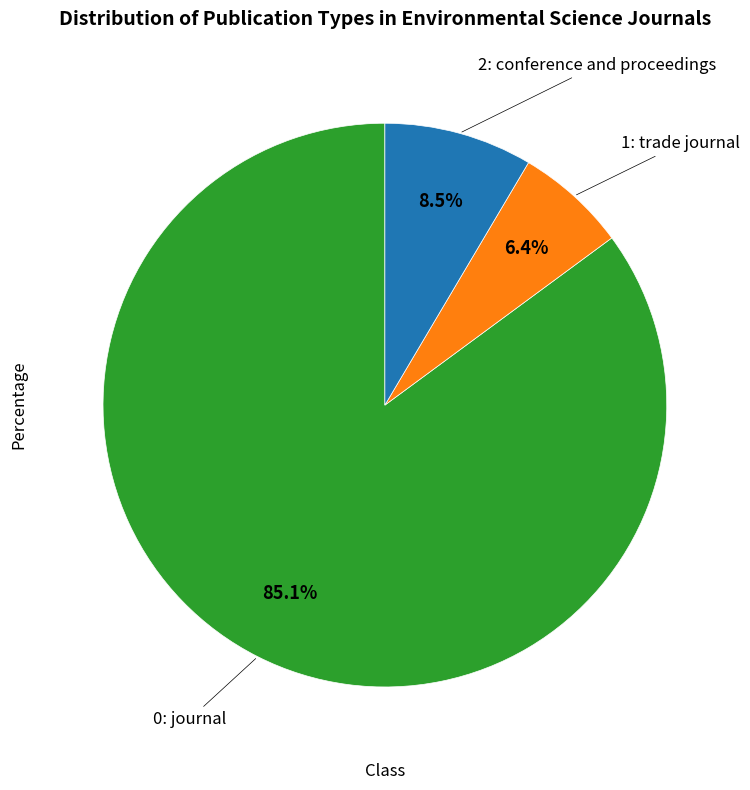

Is there a majority slice in this chart?

Yes